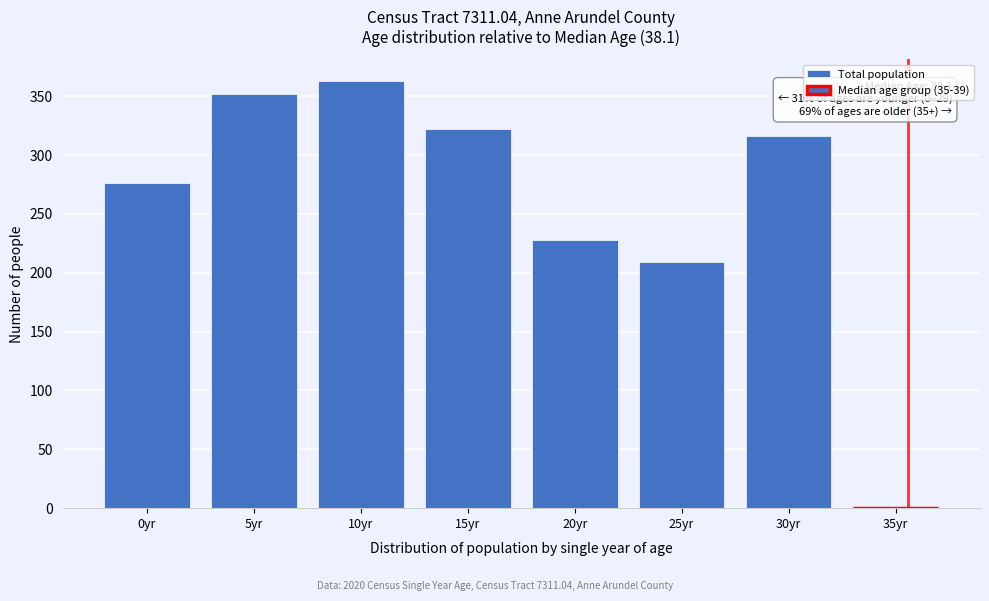

How many values are above zero?

7